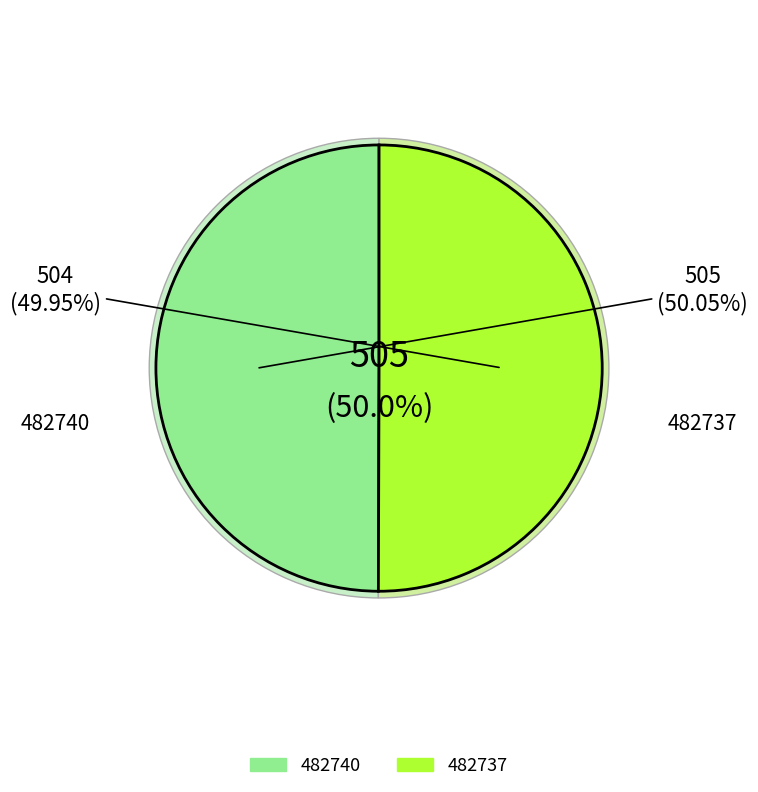

How much of the chart is everything except 482737?

50.0%